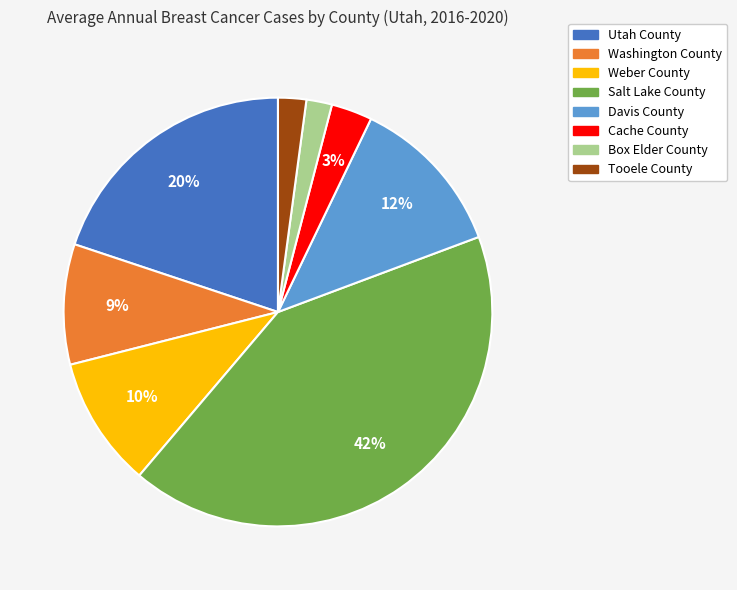

Which has a higher value, Davis County or Tooele County?

Davis County